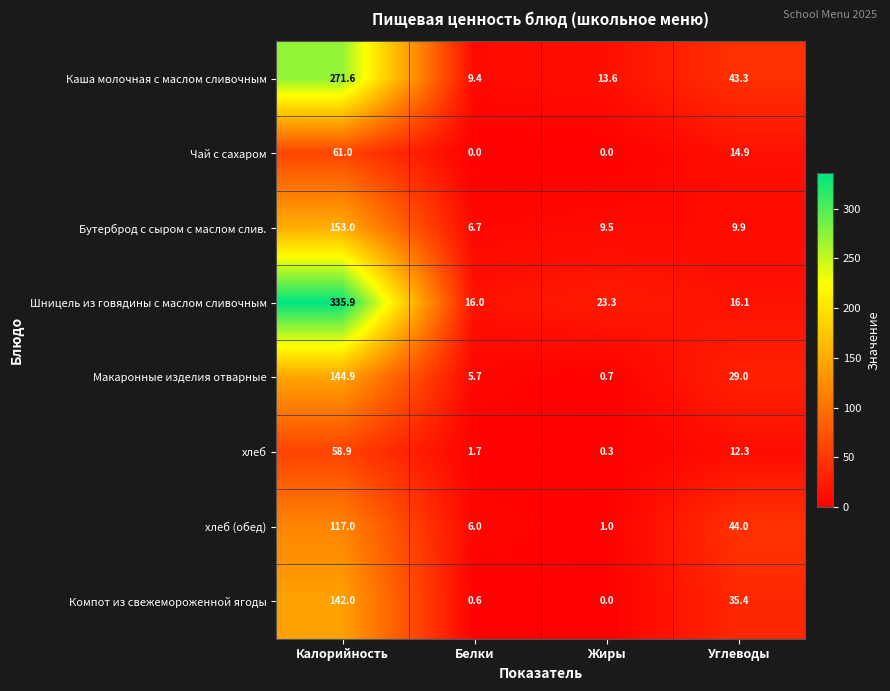

What is the sum of the Макаронные изделия отварные values at Белки and Углеводы?

34.7